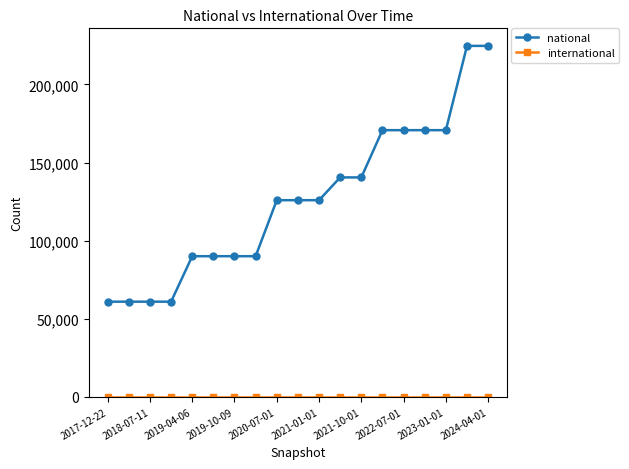

At how many categories does at least one series exceed 79657?

15